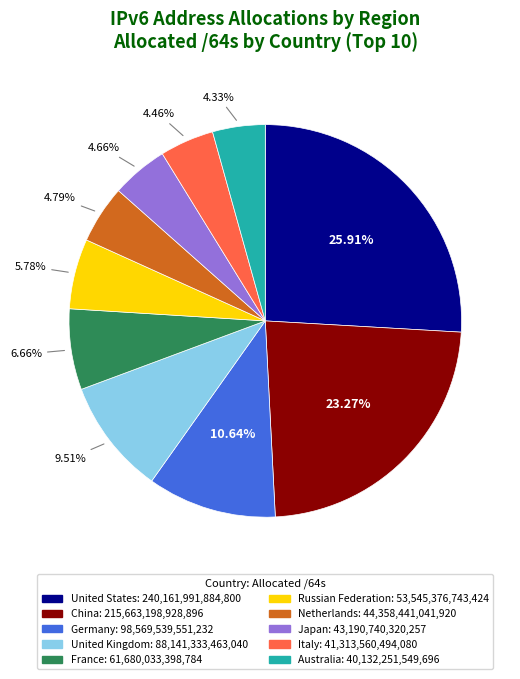

What is the largest slice in the pie chart?

United States